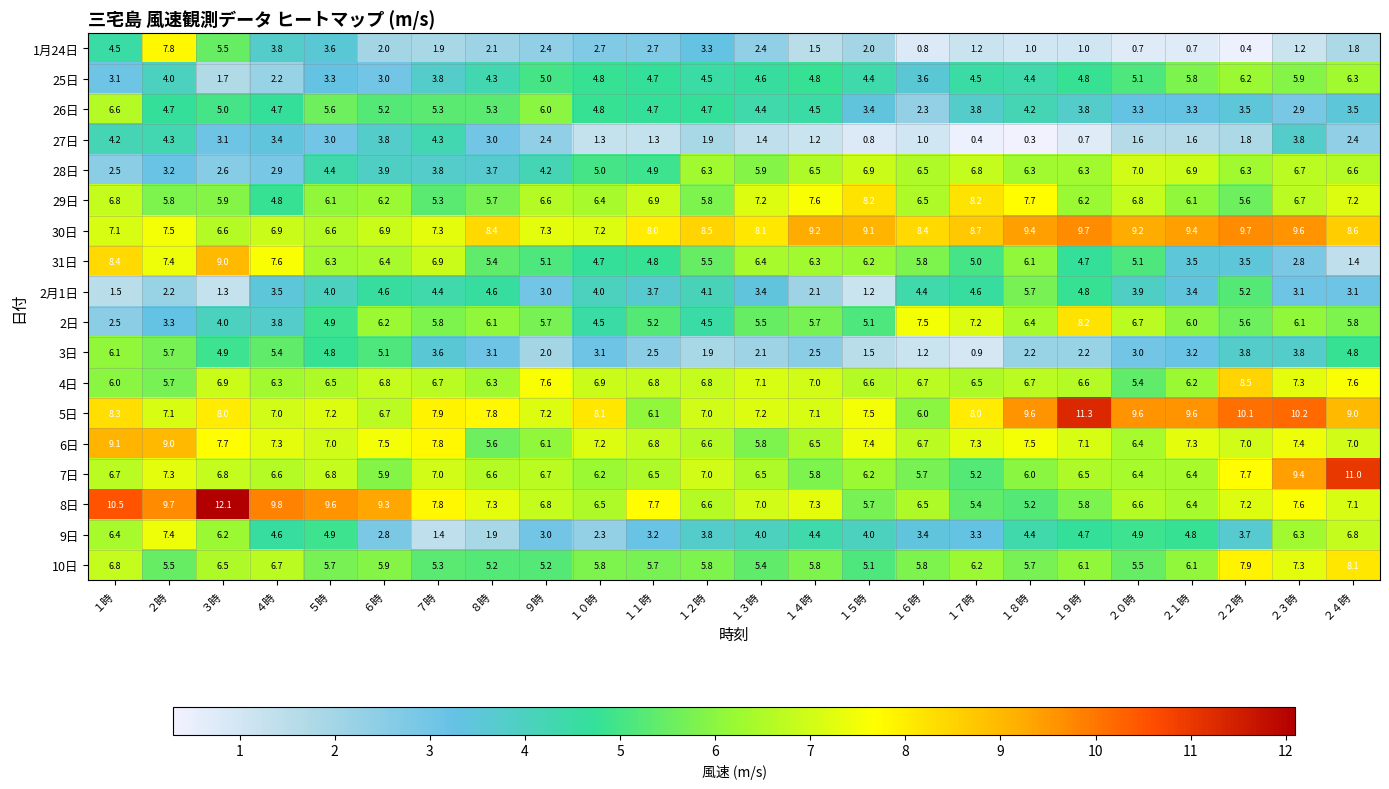

Read the 25日 value at ２３時.

5.9